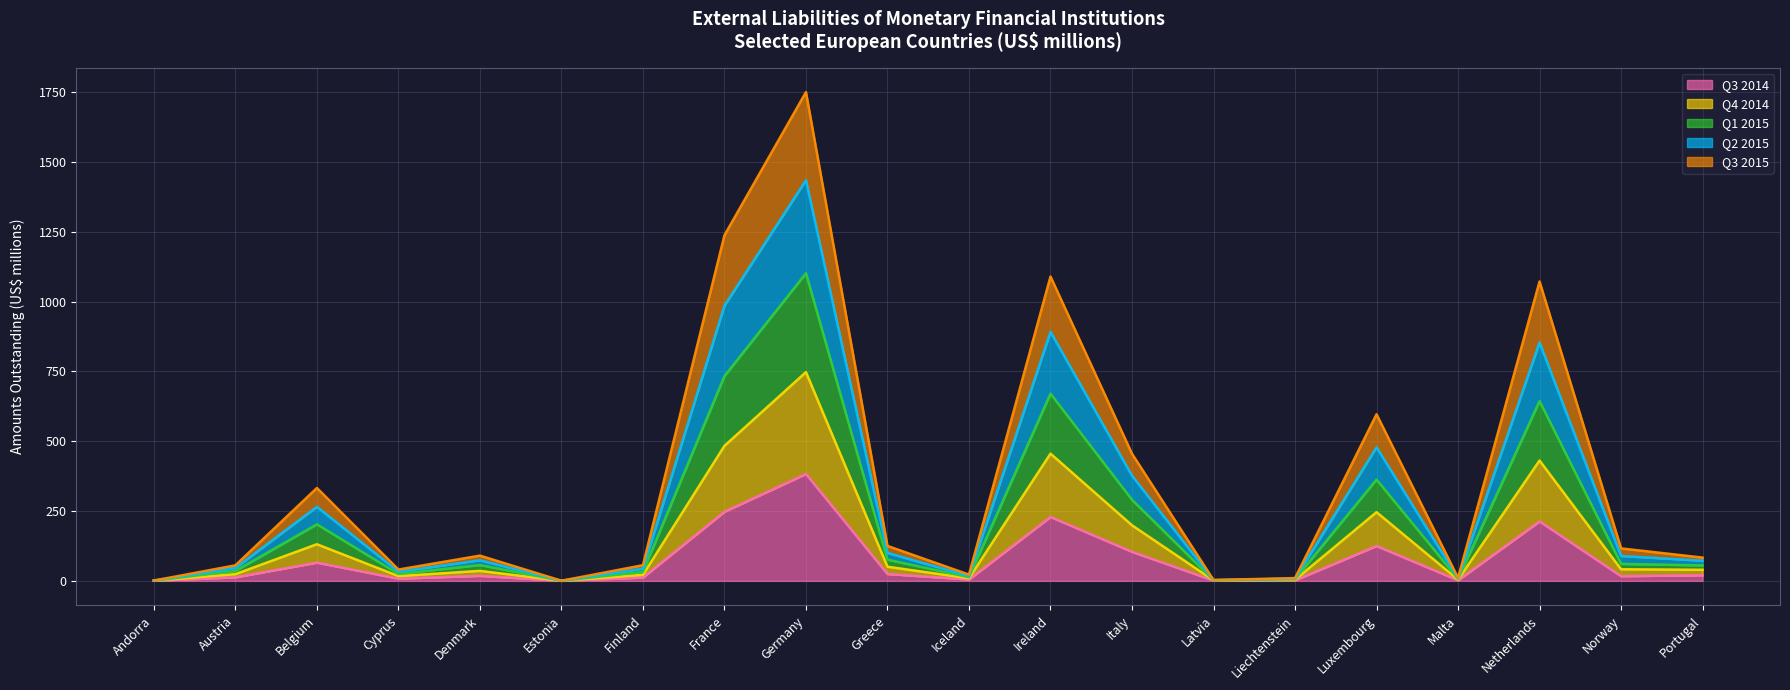

At how many categories does at least one series exceed 454?

6